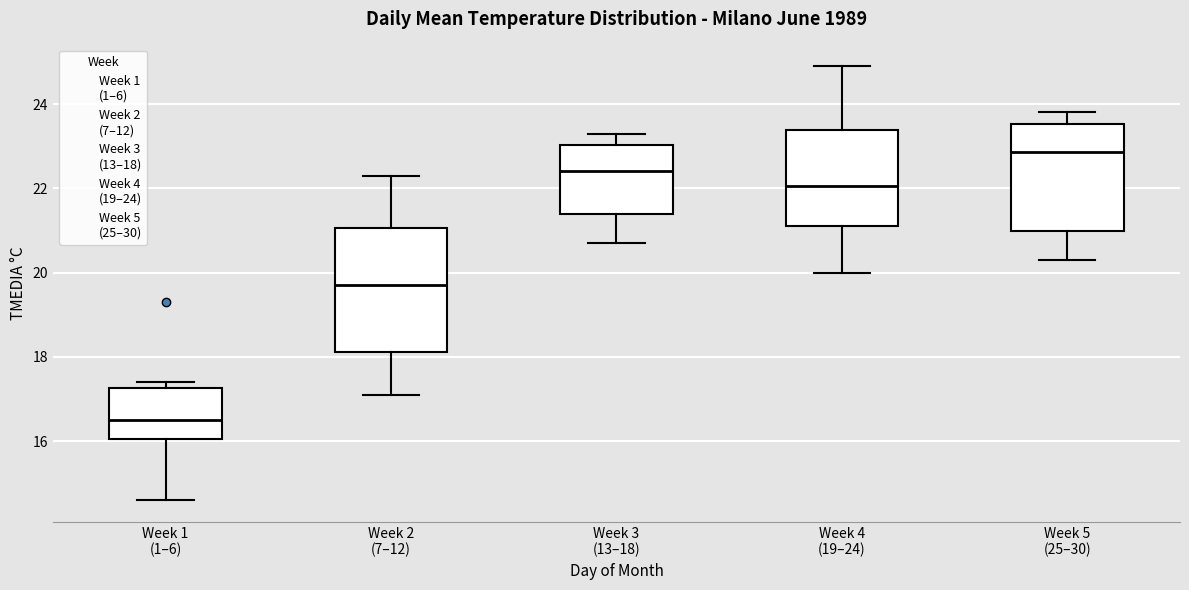

Reading left to right, read every box against the y-axis: the position of its median line, the range the box covers, and the ends of its whiskers. The values are not printed on the chart, so give them approximately, as read against the axis.

Week 1 (1–6): median 16.6, box 16.0 to 17.2, whiskers 14.6 to 17.4
Week 2 (7–12): median 19.8, box 18.2 to 21.0, whiskers 17.2 to 22.4
Week 3 (13–18): median 22.4, box 21.4 to 23.0, whiskers 20.8 to 23.4
Week 4 (19–24): median 22.0, box 21.2 to 23.4, whiskers 20.0 to 25.0
Week 5 (25–30): median 22.8, box 21.0 to 23.6, whiskers 20.4 to 23.8